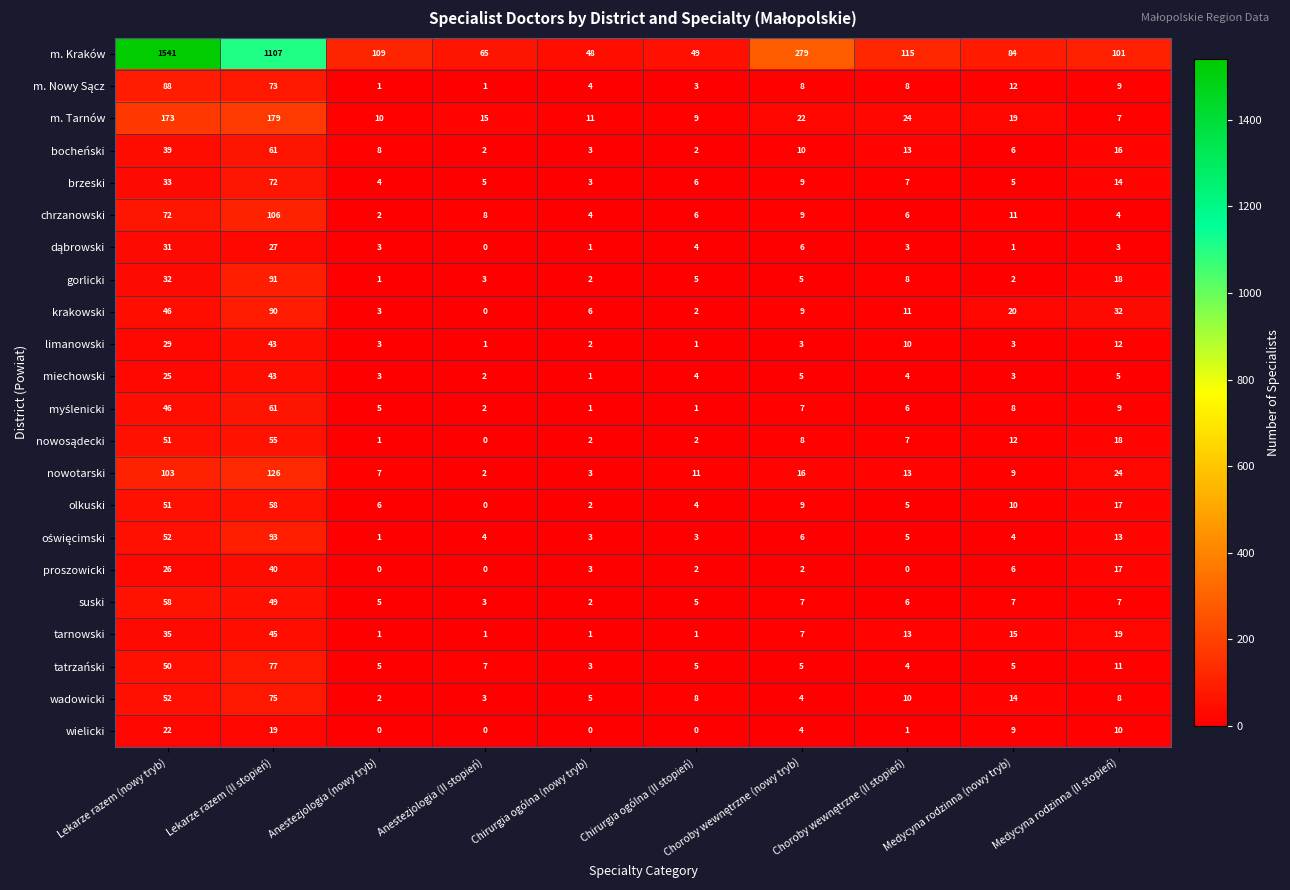

True or false: bocheński has a value of 5 at Chirurgia ogólna (nowy tryb).

False